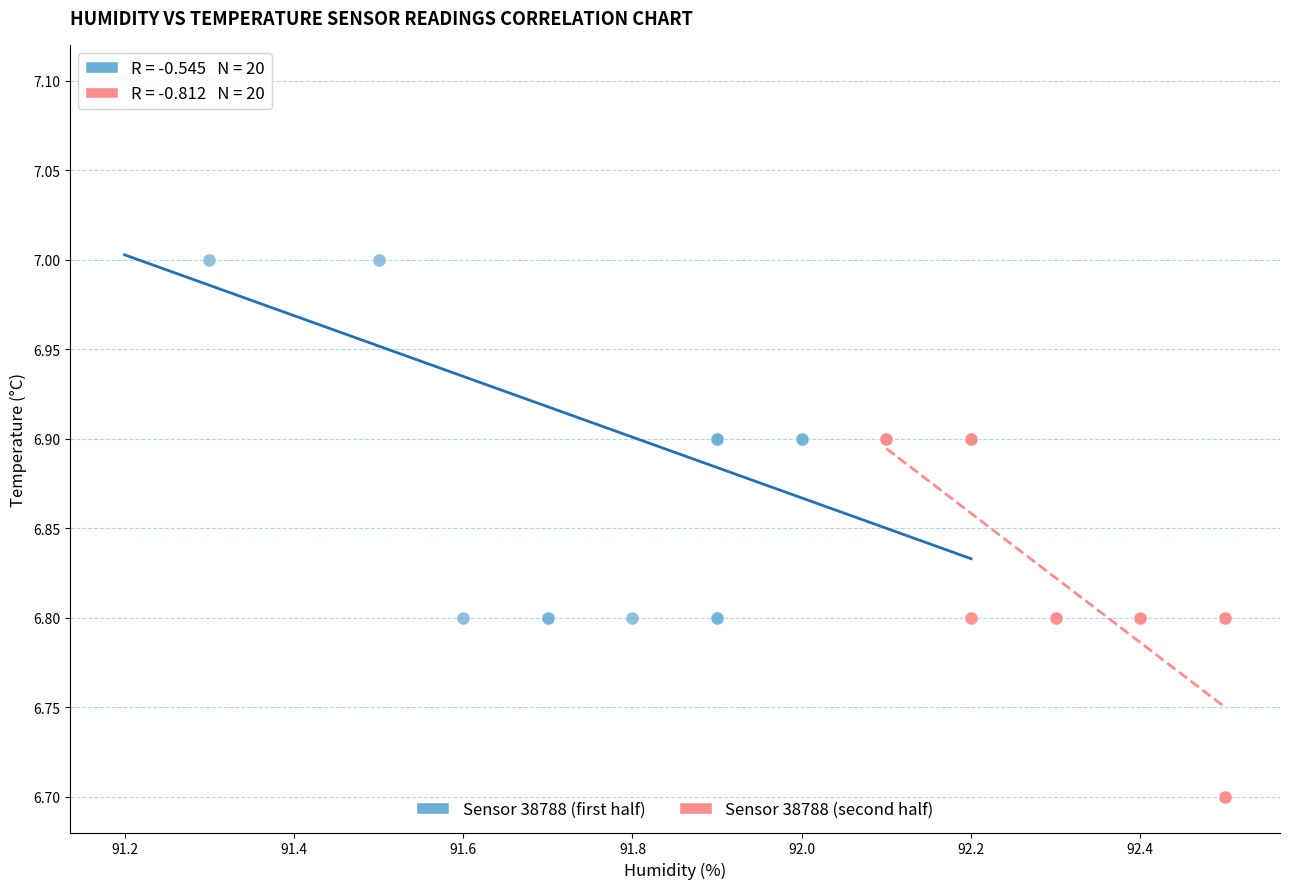

Which series reaches the maximum Y coordinate?

Sensor 38788 (first half)